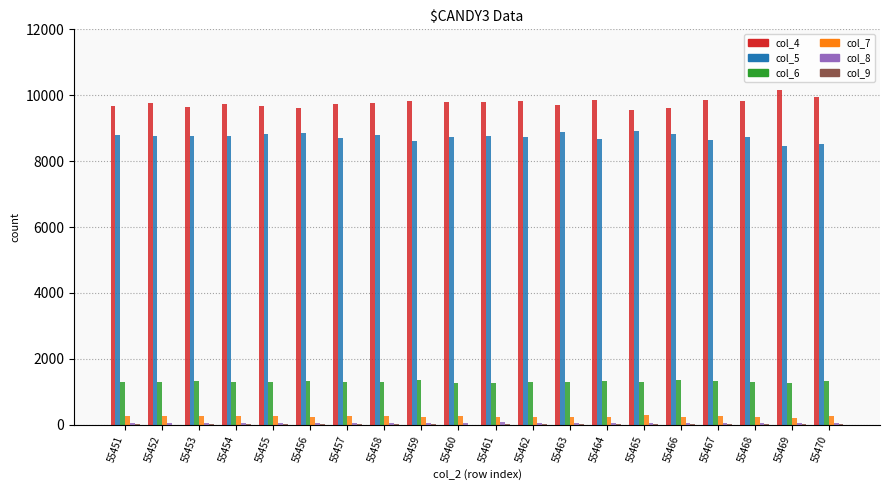

The value of col_5 at 55454 is 8751. True or false?

True